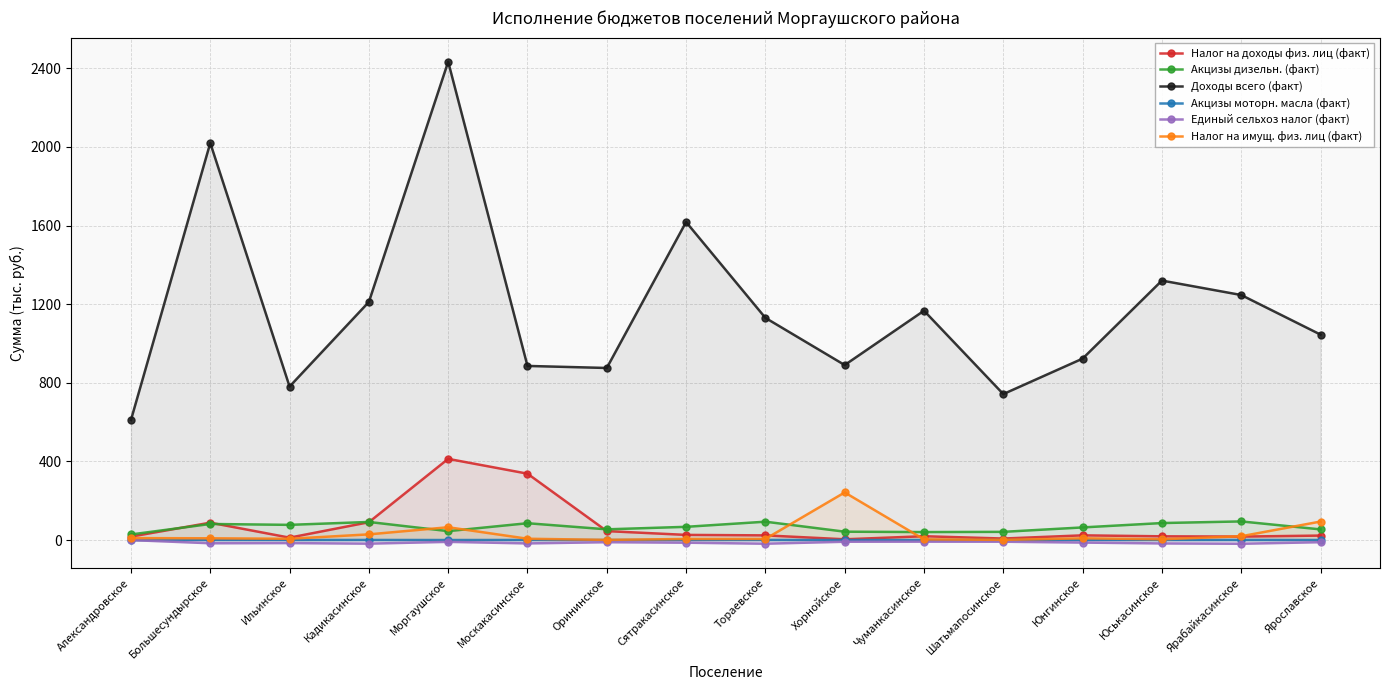

Reading right to left, what are all the values shown in this chart?

Налог на доходы физ. лиц (факт): 22.9	17.8	19.2	24.1	7.9	19.6	4.1	24.0	26.4	45.7	337.9	413.2	91.0	12.4	88.7	17.6
Акцизы дизельн. (факт): 54.5	95.0	86.7	64.5	42.0	40.8	42.8	93.6	67.5	54.7	85.8	45.6	92.2	77.5	82.0	28.6
Доходы всего (факт): 1045.3	1246.7	1320.1	923.2	742.8	1166.9	890.4	1130.4	1618.0	875.5	885.9	2433.4	1211.4	781.1	2020.1	611.0
Акцизы моторн. масла (факт): 0.4	0.7	0.6	0.5	0.3	0.3	0.3	0.7	0.5	0.4	0.6	0.3	0.6	0.5	0.6	0.2
Единый сельхоз налог (факт): -10.7	-18.7	-17.1	-12.7	-8.3	-8.0	-8.4	-18.4	-13.3	-10.8	-16.9	-9.0	-18.2	-15.3	-16.1	0.0
Налог на имущ. физ. лиц (факт): 94.4	19.6	4.2	9.0	1.1	3.6	242.4	6.0	5.8	1.0	6.9	65.4	29.1	6.7	9.2	10.1